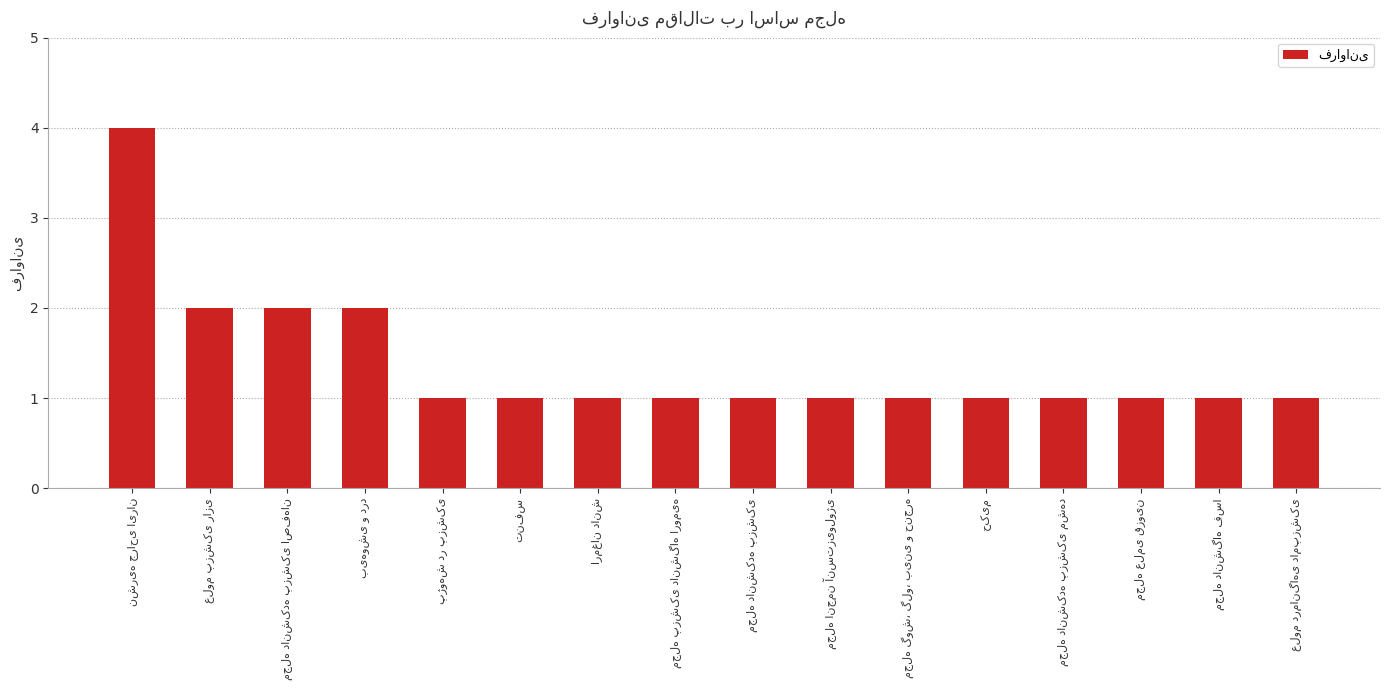

What is the maximum value shown in the chart?

4